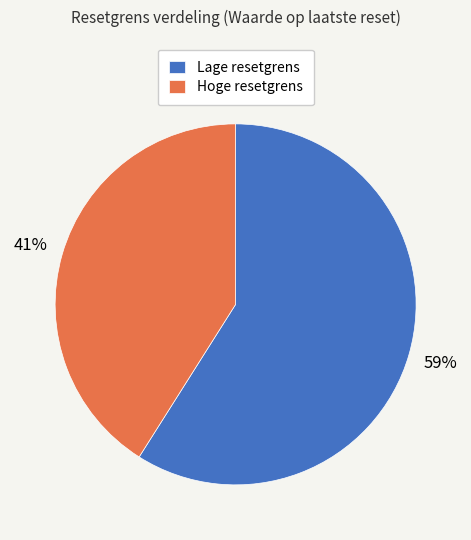

Do Lage resetgrens and Hoge resetgrens together represent more than half of the pie?

Yes